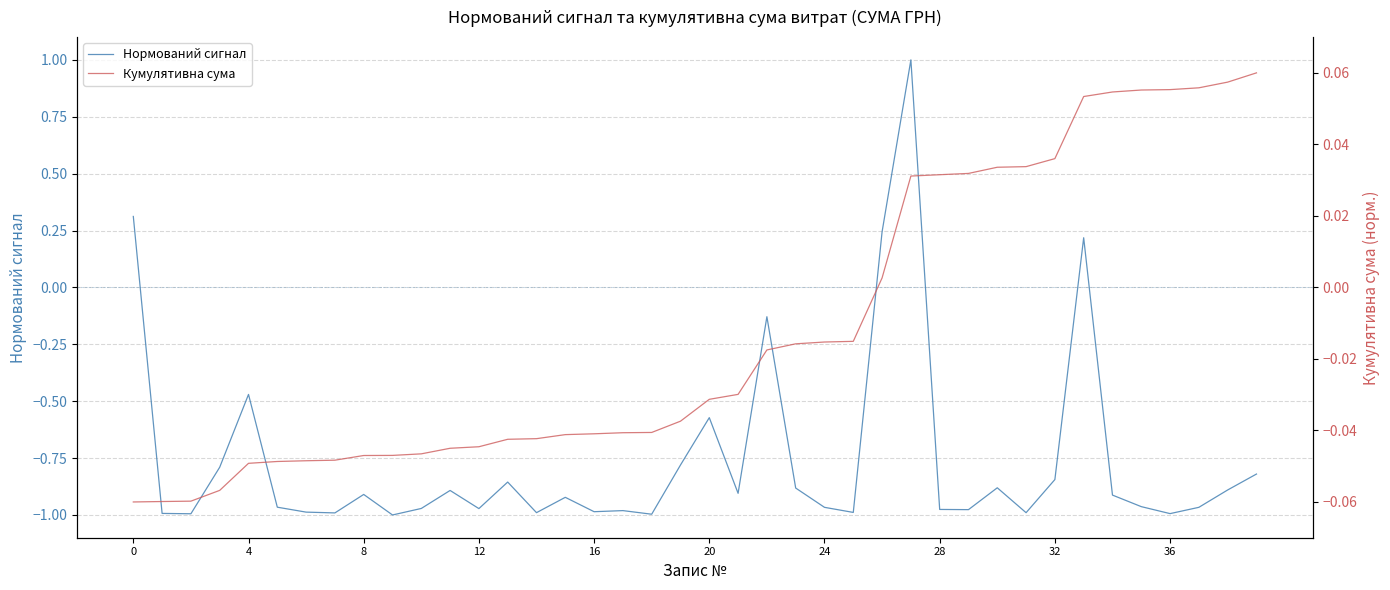

At which label is Нормований сигнал closest to 0?

22